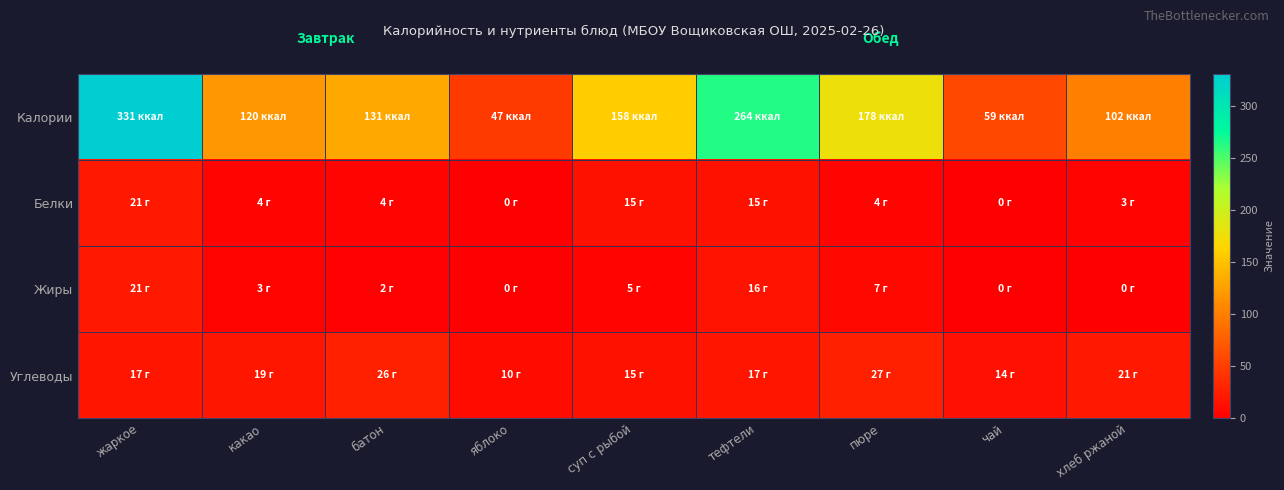

Reading left to right, transcribe all the data shown in this chart.

Калории: жаркое=331	какао=120	батон=131	яблоко=47	суп с рыбой=158	тефтели=264	пюре=178	чай=59	хлеб ржаной=102
Белки: жаркое=21	какао=4	батон=4	яблоко=0	суп с рыбой=15	тефтели=15	пюре=4	чай=0	хлеб ржаной=3
Жиры: жаркое=21	какао=3	батон=2	яблоко=0	суп с рыбой=5	тефтели=16	пюре=7	чай=0	хлеб ржаной=0
Углеводы: жаркое=17	какао=19	батон=26	яблоко=10	суп с рыбой=15	тефтели=17	пюре=27	чай=14	хлеб ржаной=21